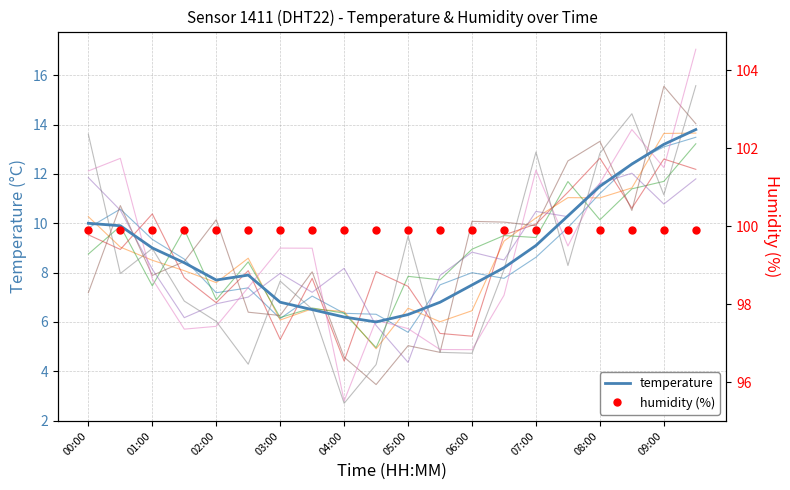

What is the highest value of the humidity (%) series?

99.9